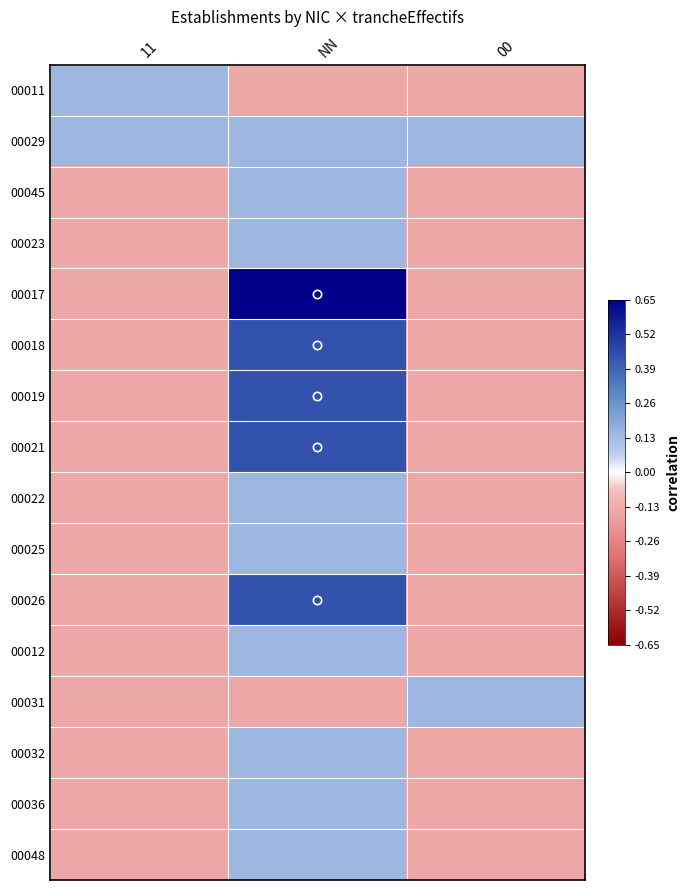

What is the maximum value shown in the chart?

1.0